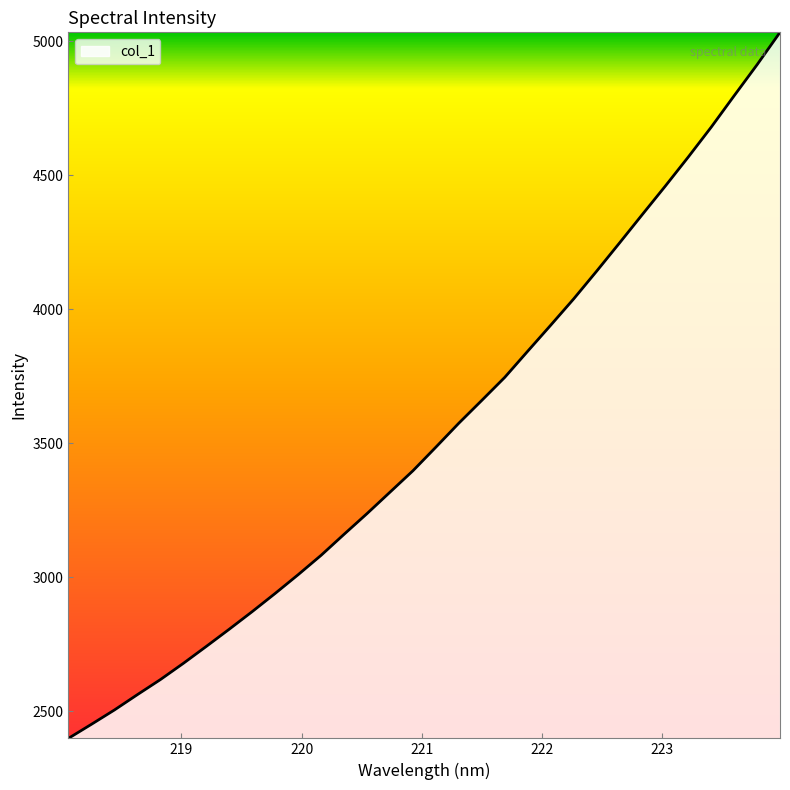

What is the minimum value shown in the chart?

2398.0